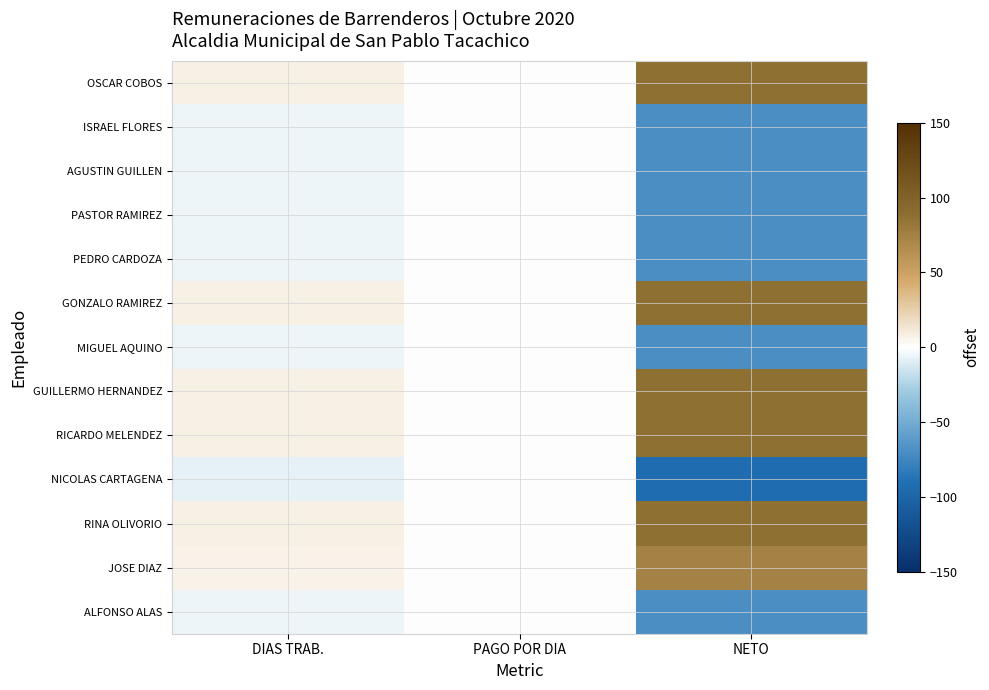

Reading left to right, extract all data points from this chart.

OSCAR COBOS: DIAS TRAB.=7.2	PAGO POR DIA=0.0	NETO=86.8
ISRAEL FLORES: DIAS TRAB.=-5.8	PAGO POR DIA=0.0	NETO=-69.2
AGUSTIN GUILLEN: DIAS TRAB.=-5.8	PAGO POR DIA=0.0	NETO=-69.2
PASTOR RAMIREZ: DIAS TRAB.=-5.8	PAGO POR DIA=0.0	NETO=-69.2
PEDRO CARDOZA: DIAS TRAB.=-5.8	PAGO POR DIA=0.0	NETO=-69.2
GONZALO RAMIREZ: DIAS TRAB.=7.2	PAGO POR DIA=0.0	NETO=86.8
MIGUEL AQUINO: DIAS TRAB.=-5.8	PAGO POR DIA=0.0	NETO=-69.2
GUILLERMO HERNANDEZ: DIAS TRAB.=7.2	PAGO POR DIA=0.0	NETO=86.8
RICARDO MELENDEZ: DIAS TRAB.=7.2	PAGO POR DIA=0.0	NETO=86.8
NICOLAS CARTAGENA: DIAS TRAB.=-7.8	PAGO POR DIA=0.0	NETO=-93.2
RINA OLIVORIO: DIAS TRAB.=7.2	PAGO POR DIA=0.0	NETO=86.8
JOSE DIAZ: DIAS TRAB.=6.2	PAGO POR DIA=0.0	NETO=74.8
ALFONSO ALAS: DIAS TRAB.=-5.8	PAGO POR DIA=0.0	NETO=-69.2